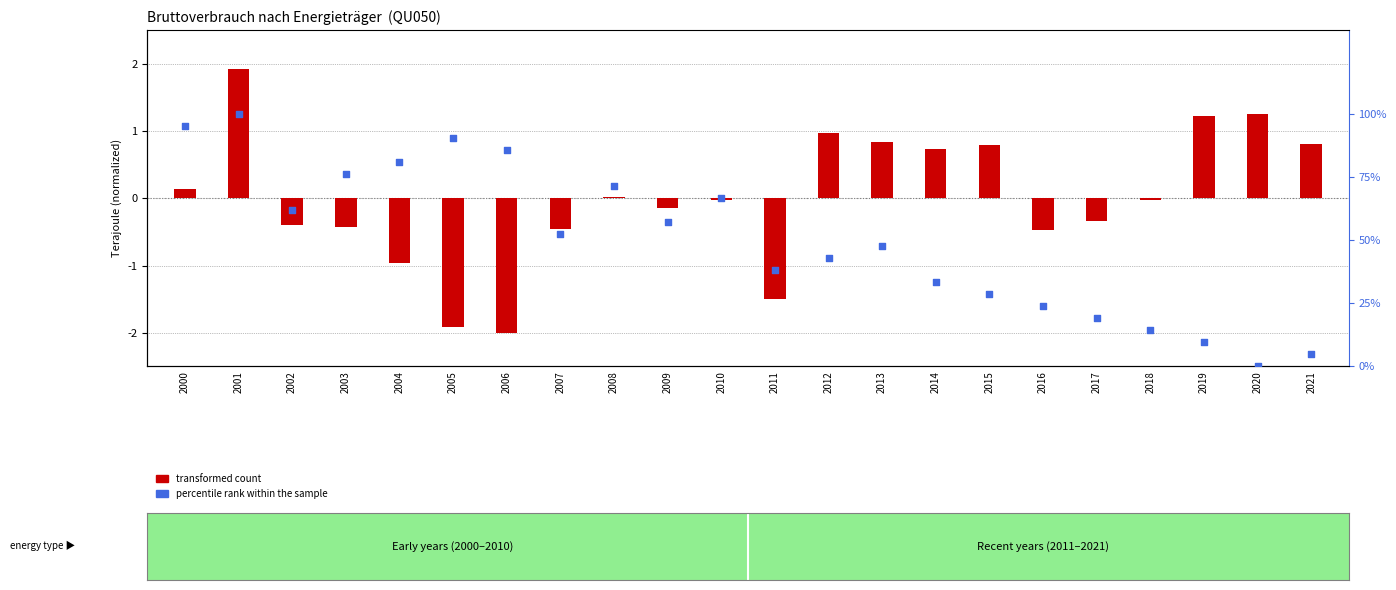

Which series has the widest spread of Y values?

percentile rank within the sample